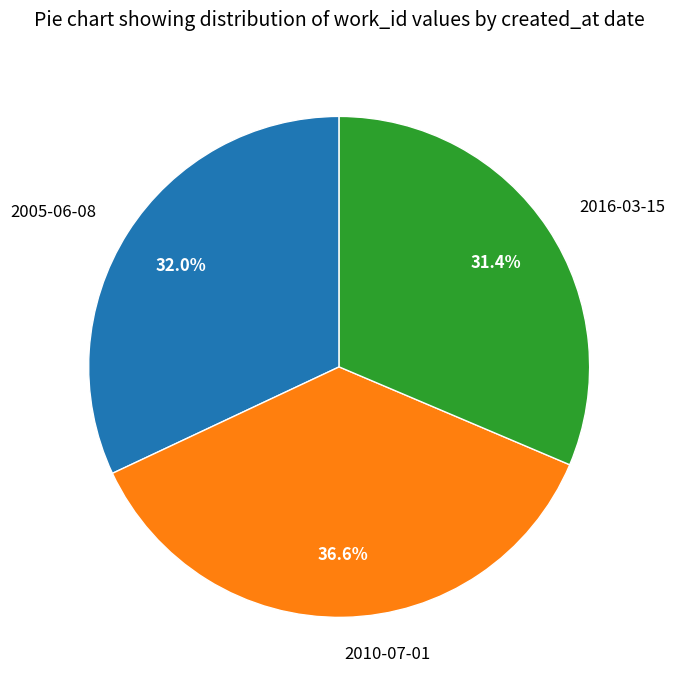

Is there any slice that represents more than half of the pie?

No